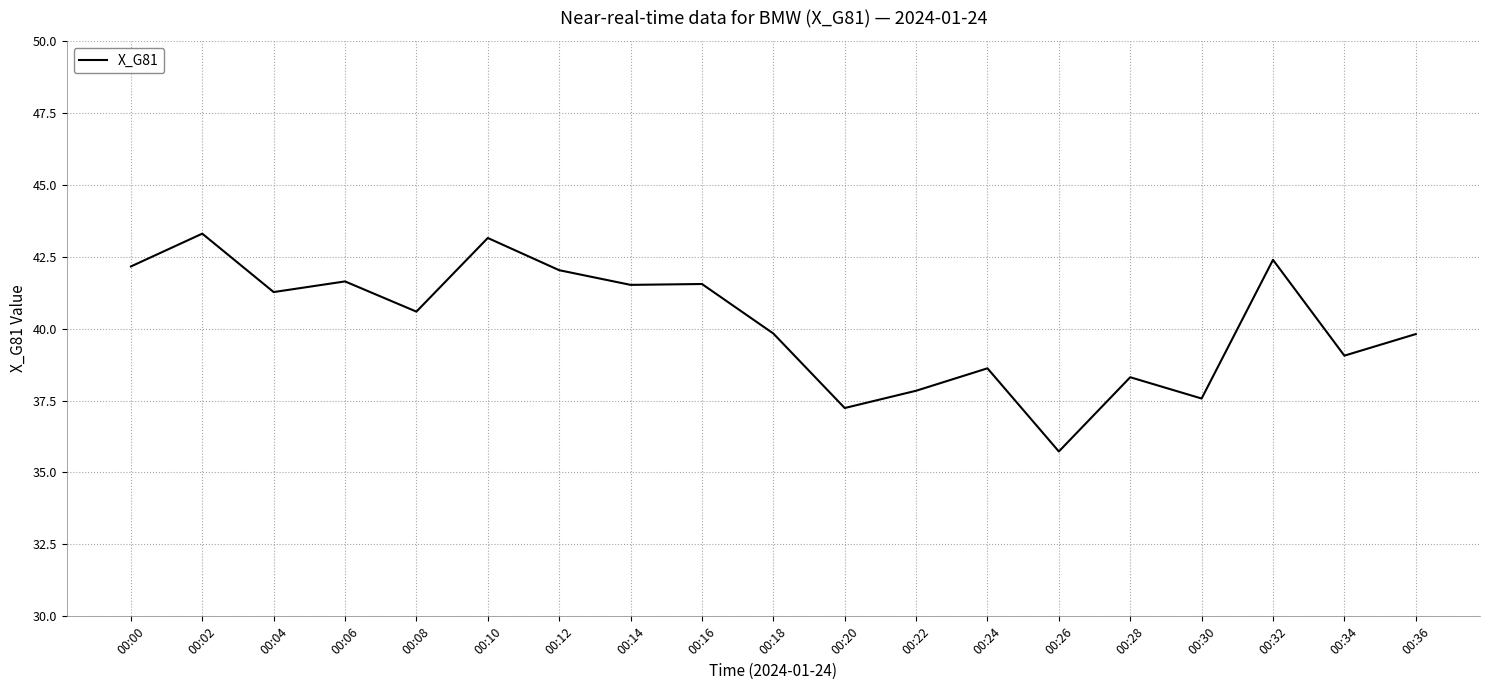

True or false: the data shows 38.6 at 00:24.

True